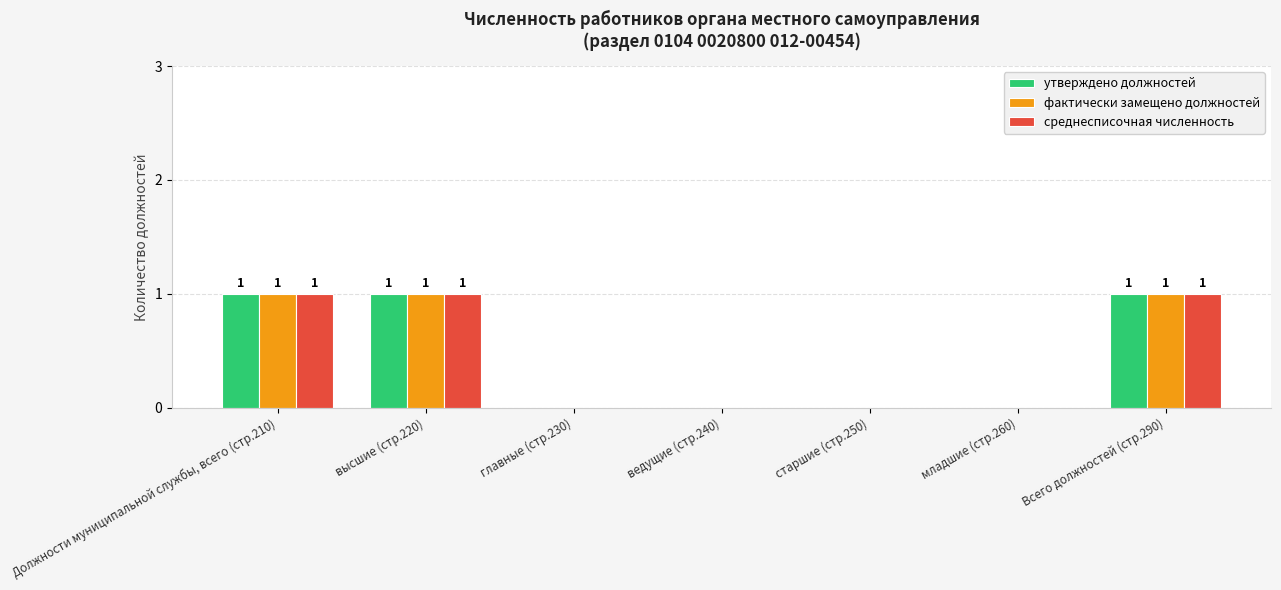

True or false: среднесписочная численность has a value of 0 at ведущие (стр.240).

True